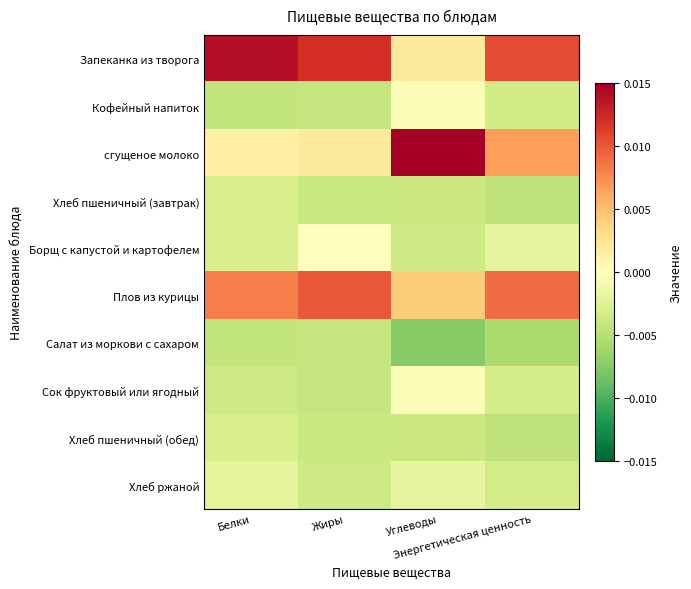

Which category has the highest value across all series?

Углеводы